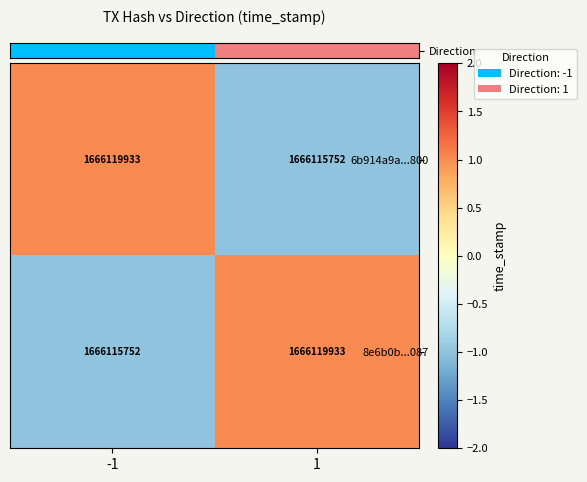

What is the approximate value of 6b914a9a...800 at -1?

1666119933